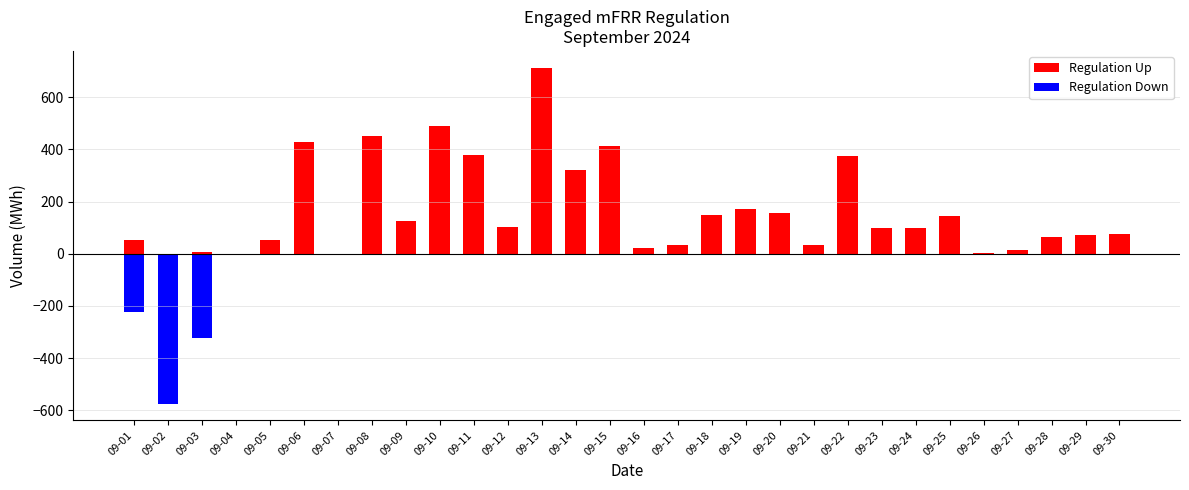

Which series has the largest total across all categories?

Regulation Up